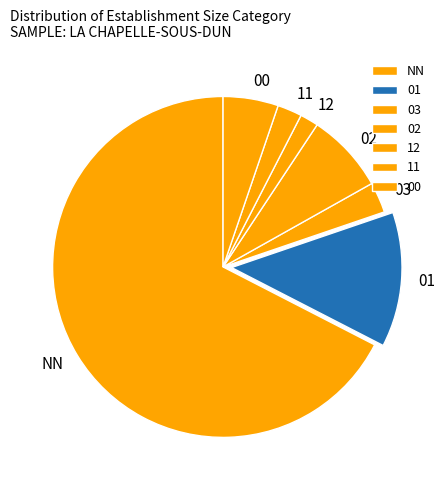

What is the largest slice in the pie chart?

NN